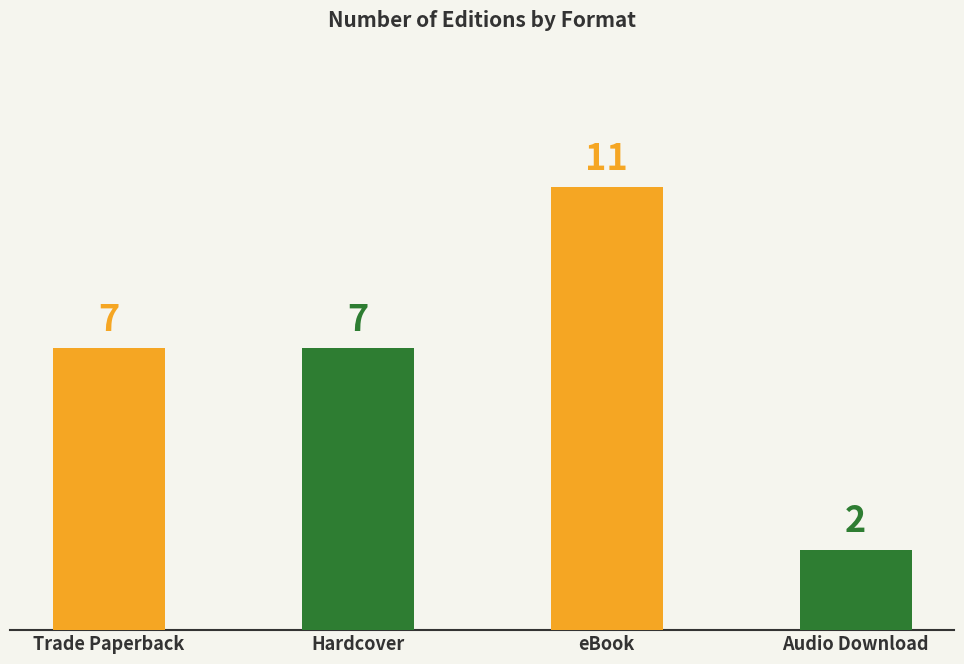

The chart shows a value of 7 at Hardcover. True or false?

True